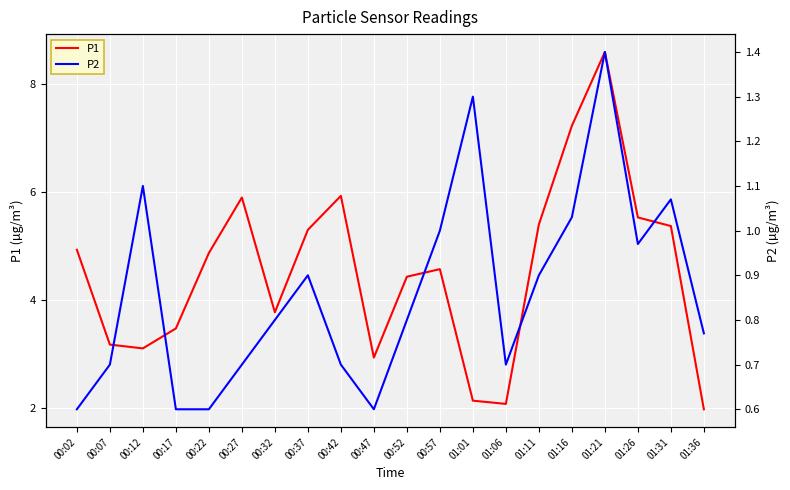

Reading left to right, extract all data points from this chart.

P1: 00:02=4.9	00:07=3.2	00:12=3.1	00:17=3.5	00:22=4.9	00:27=5.9	00:32=3.8	00:37=5.3	00:42=5.9	00:47=2.9	00:52=4.4	00:57=4.6	01:01=2.1	01:06=2.1	01:11=5.4	01:16=7.2	01:21=8.6	01:26=5.5	01:31=5.4	01:36=2.0
P2: 00:02=0.6	00:07=0.7	00:12=1.1	00:17=0.6	00:22=0.6	00:27=0.7	00:32=0.8	00:37=0.9	00:42=0.7	00:47=0.6	00:52=0.8	00:57=1.0	01:01=1.3	01:06=0.7	01:11=0.9	01:16=1.0	01:21=1.4	01:26=1.0	01:31=1.1	01:36=0.8